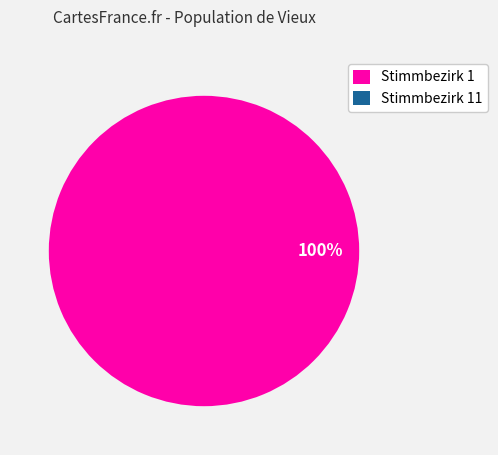

Is it true that Stimmbezirk 1 is 100% of the pie?

True